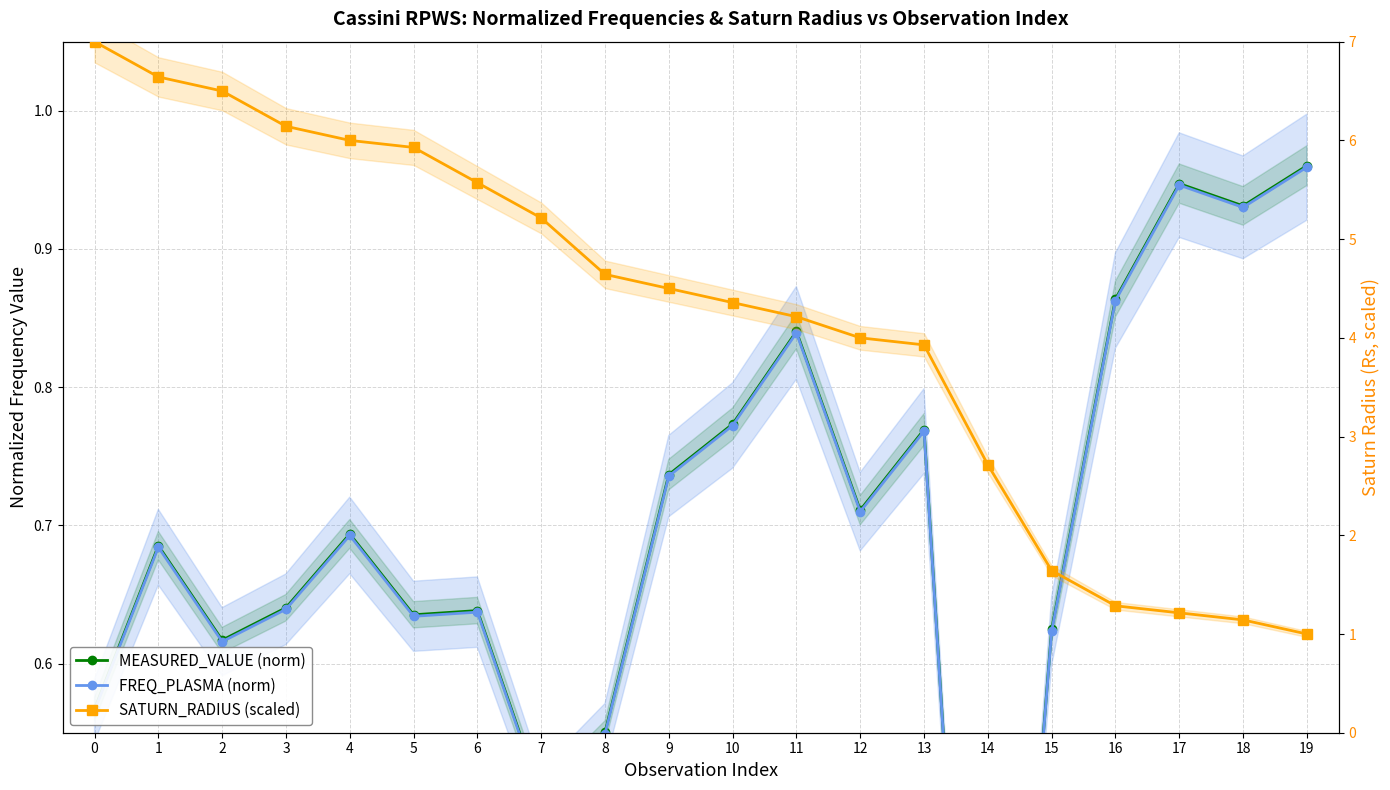

The value of SATURN_RADIUS (scaled) at 3 is 6.1. True or false?

True